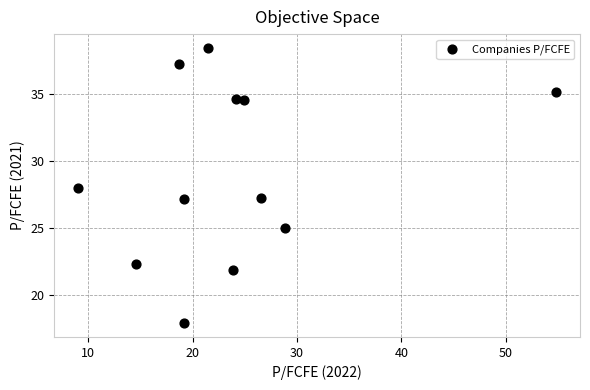

What is the range of Y values (max minus min)?

20.5